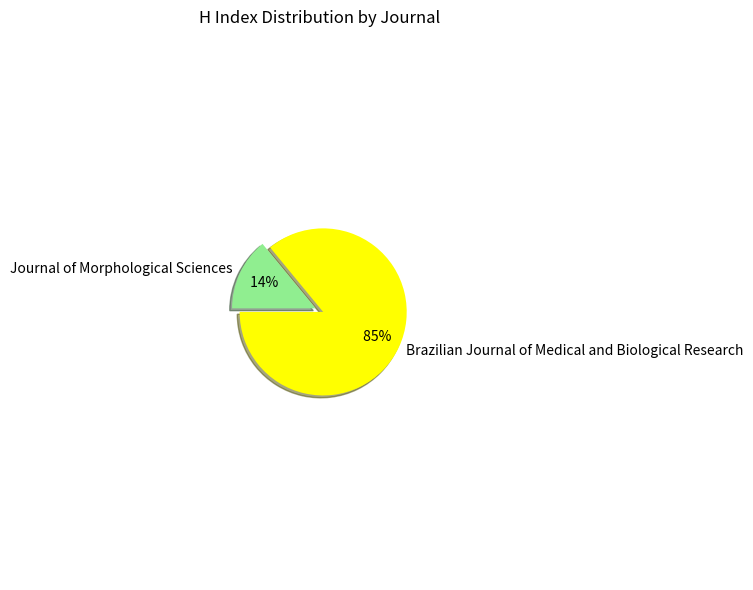

What percentage is the Brazilian Journal of Medical and Biological Research slice, to the nearest percent?

86%